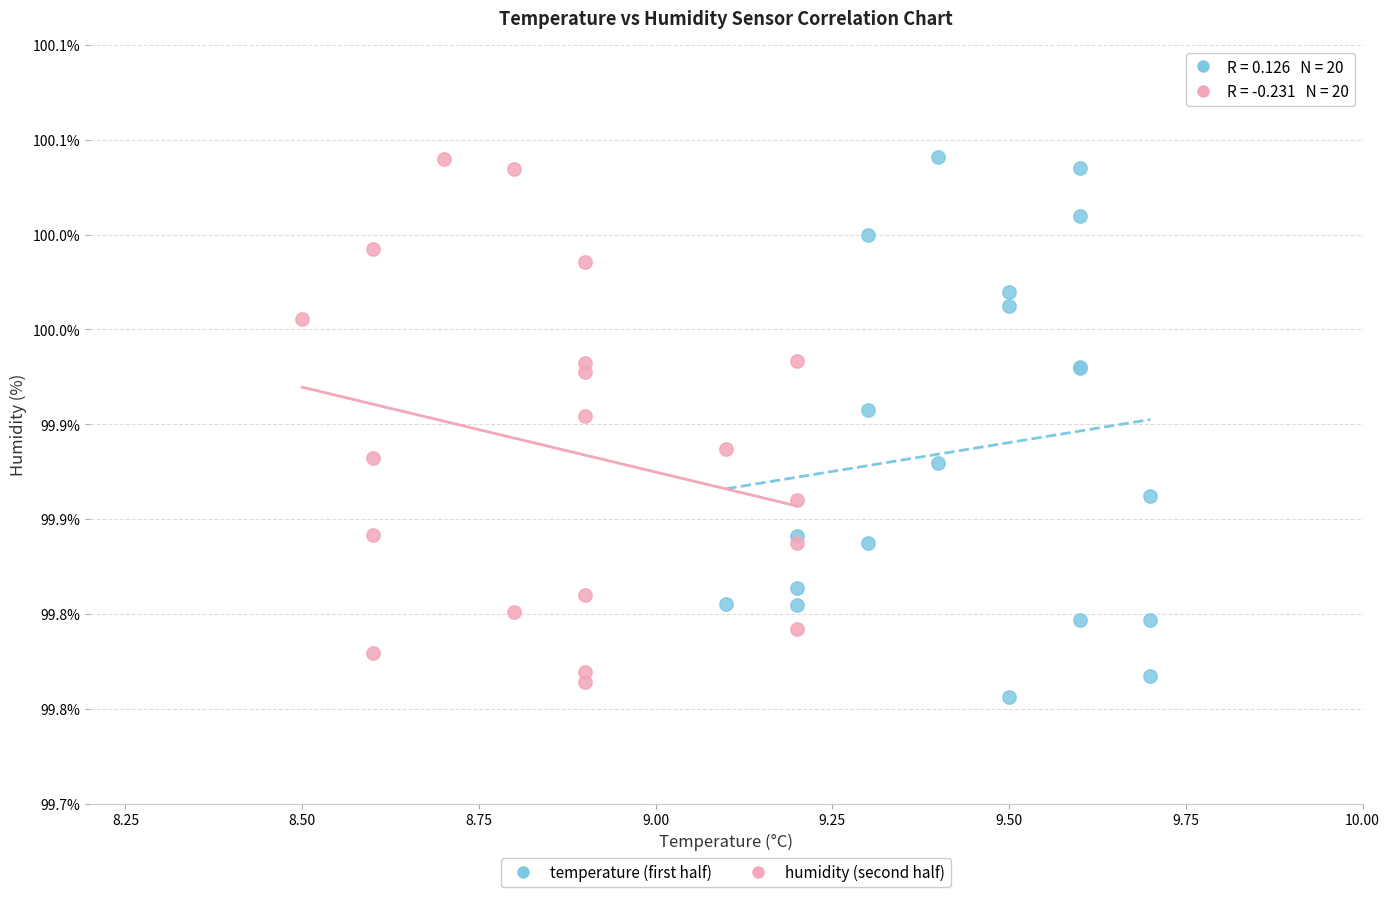

What are all the series names shown in the legend?

temperature (first half), humidity (second half)